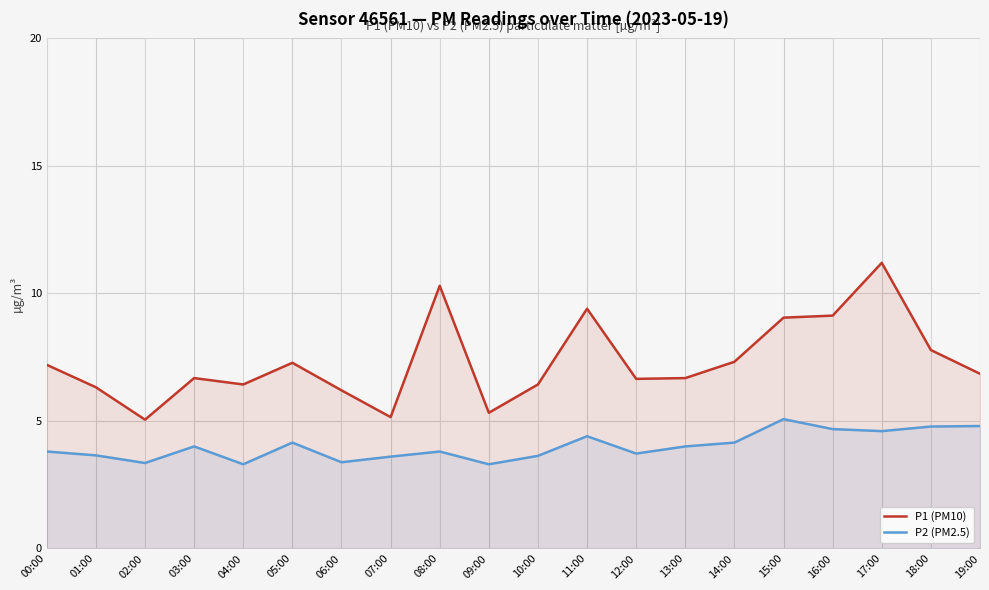

At 05:00, list the series in order from smallest to largest.

P2 (PM2.5), P1 (PM10)